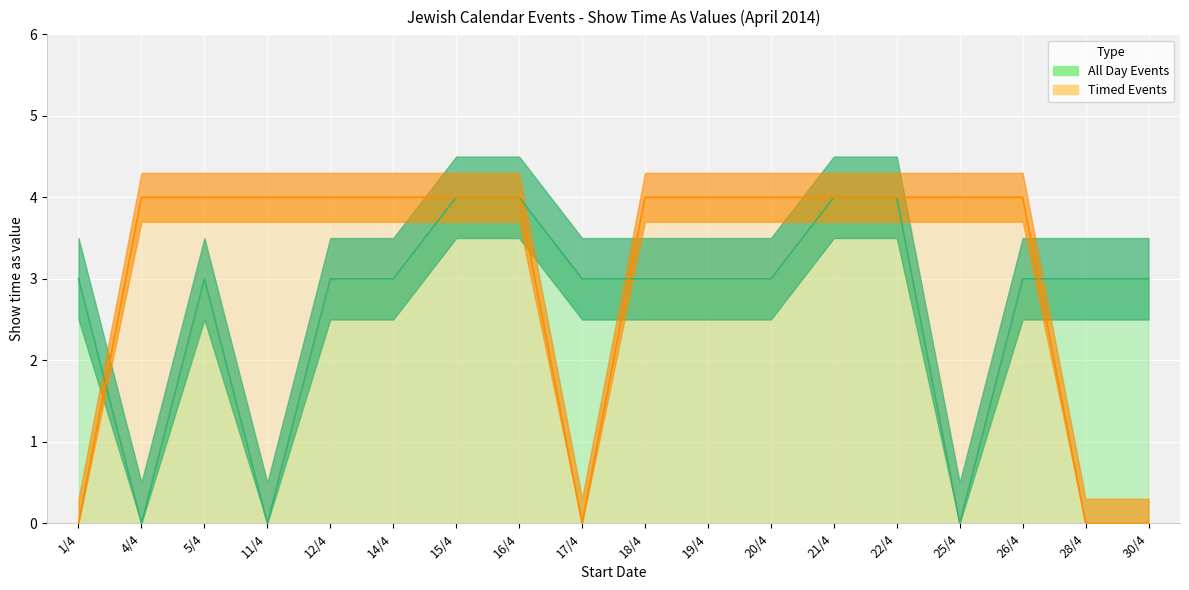

Count the All Day Events values in the range 3 to 4.

15